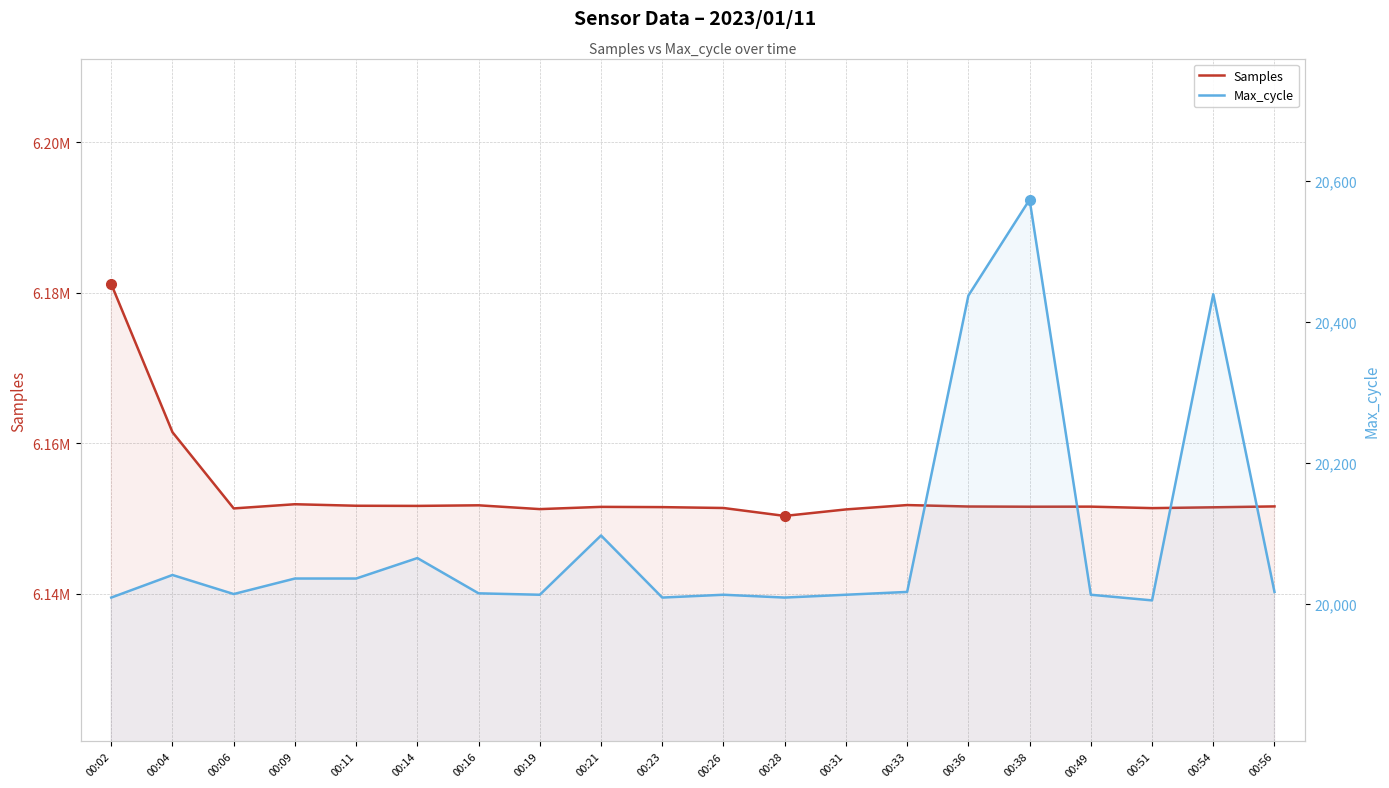

Reading left to right, transcribe all the data shown in this chart.

Samples: 00:02=6181158	00:04=6161464	00:06=6151328	00:09=6151885	00:11=6151684	00:14=6151664	00:16=6151742	00:19=6151237	00:21=6151536	00:23=6151501	00:26=6151385	00:28=6150331	00:31=6151195	00:33=6151775	00:36=6151582	00:38=6151556	00:49=6151566	00:51=6151368	00:54=6151476	00:56=6151596
Max_cycle: 00:02=20009	00:04=20041	00:06=20014	00:09=20036	00:11=20036	00:14=20065	00:16=20015	00:19=20013	00:21=20097	00:23=20009	00:26=20013	00:28=20009	00:31=20013	00:33=20017	00:36=20437	00:38=20573	00:49=20013	00:51=20005	00:54=20439	00:56=20017